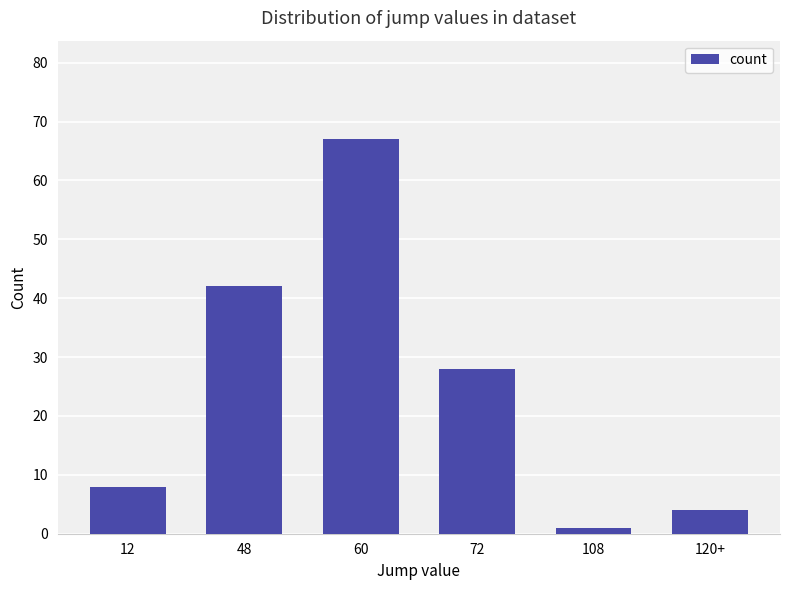

What is the label of the 2nd bar from the right?

108